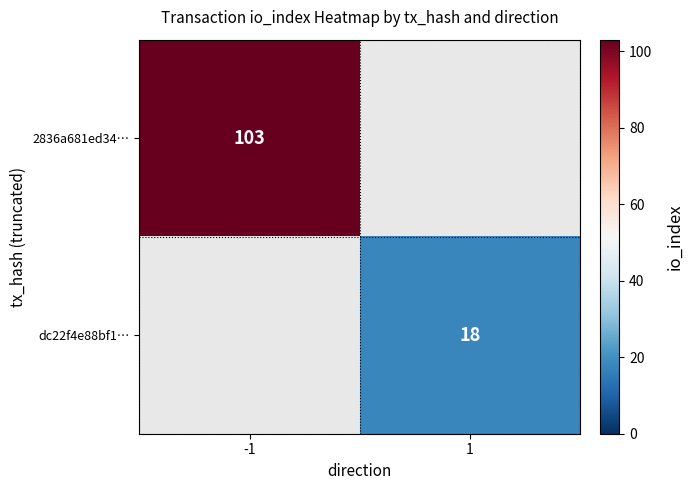

True or false: dc22f4e88bf1… has a value of 25 at 1.

False